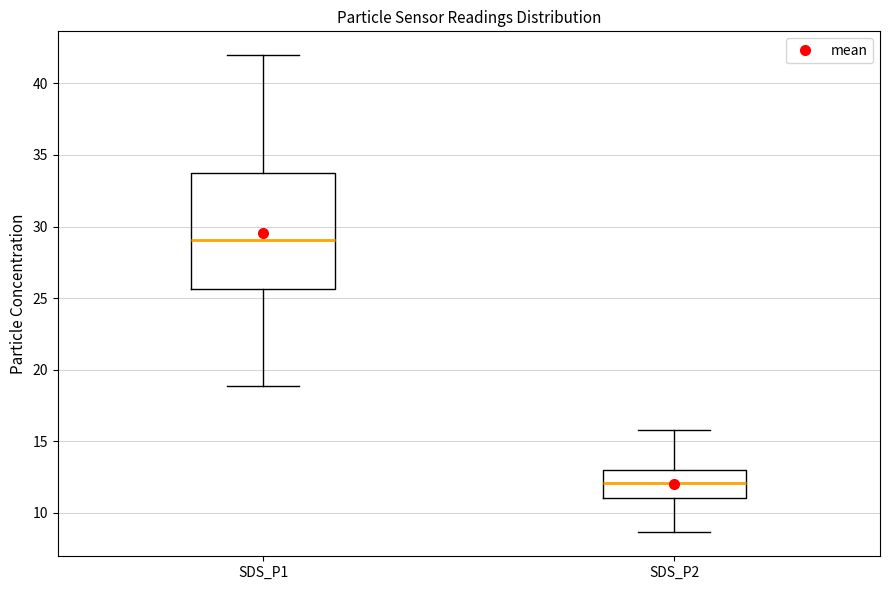

Which box is the tallest, from its lower edge to its upper edge?

SDS_P1